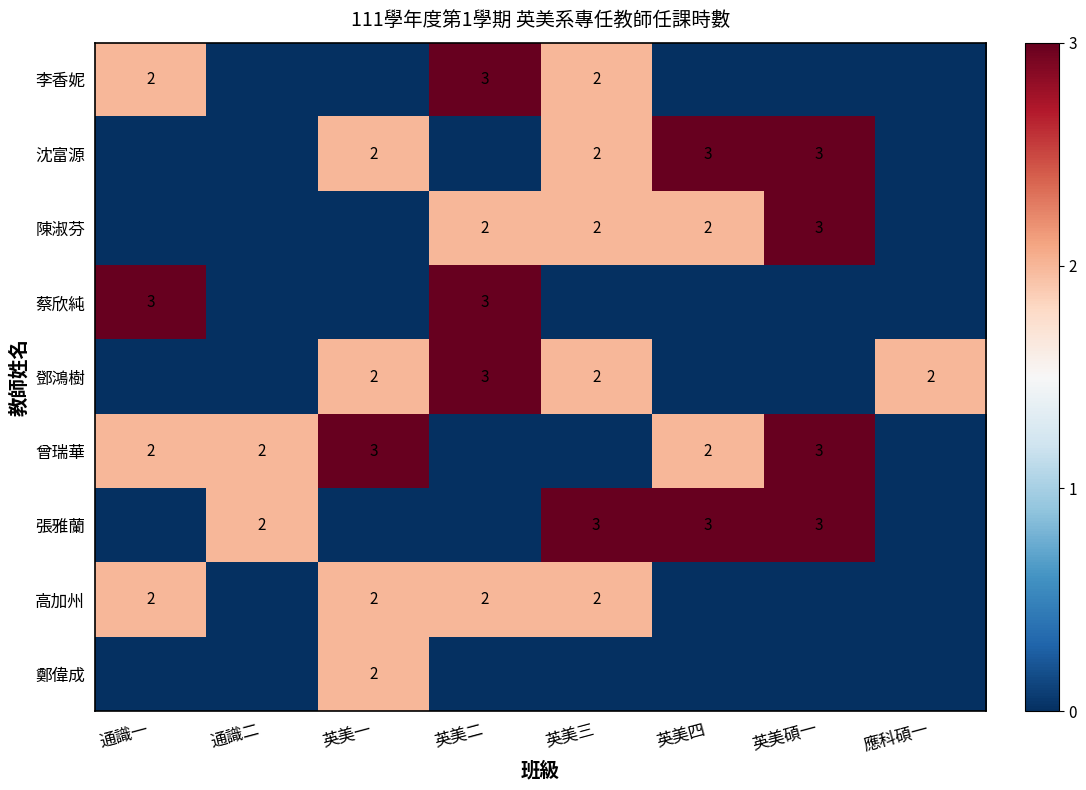

The value of 沈富源 at 英美四 is 3. True or false?

True